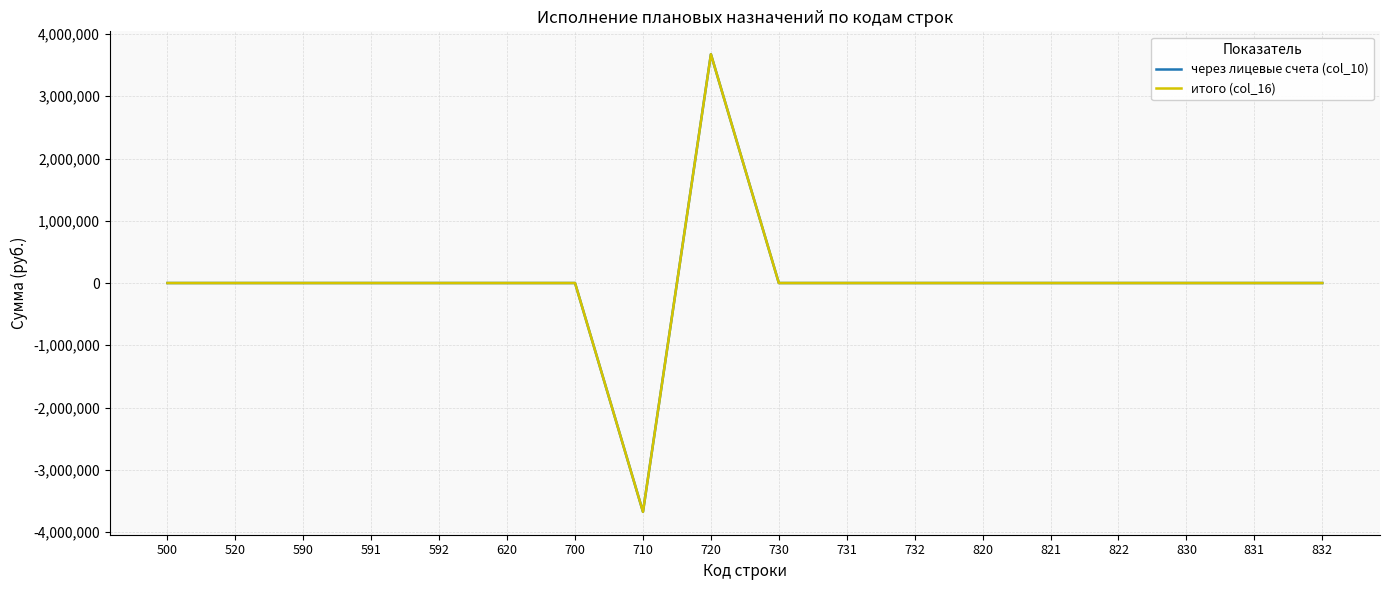

True or false: через лицевые счета (col_10) and итого (col_16) intersect in this chart.

False